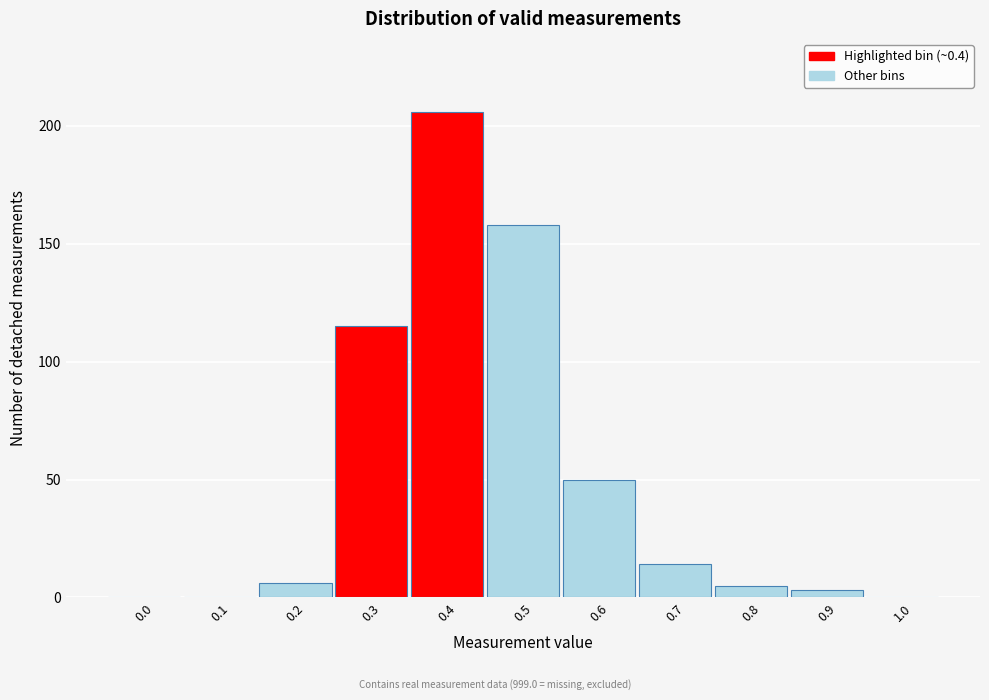

Reading left to right, extract all data points from this chart.

0.0=0	0.1=0	0.2=6	0.3=115	0.4=206	0.5=158	0.6=50	0.7=14	0.8=5	0.9=3	1.0=0